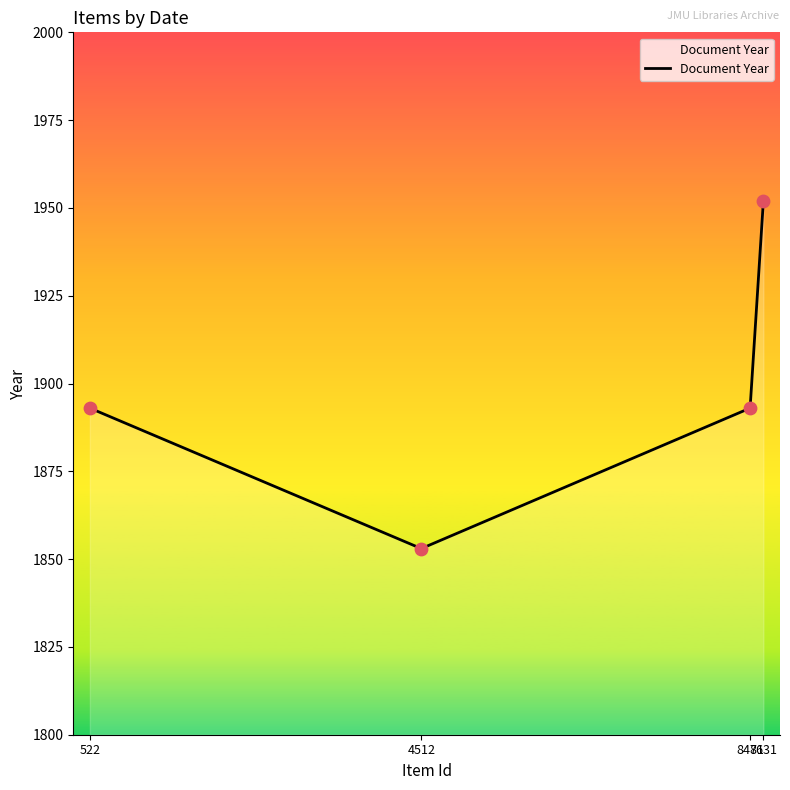

What is the change in value from 522 to 8631?

+59